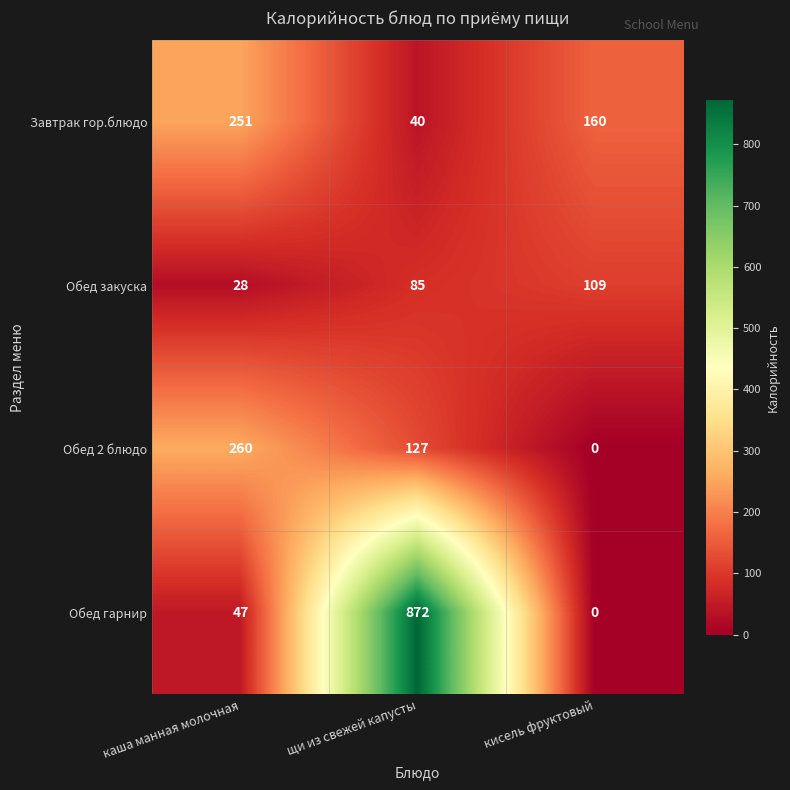

What is the difference between the Обед 2 блюдо values at кисель фруктовый and щи из свежей капусты?

127